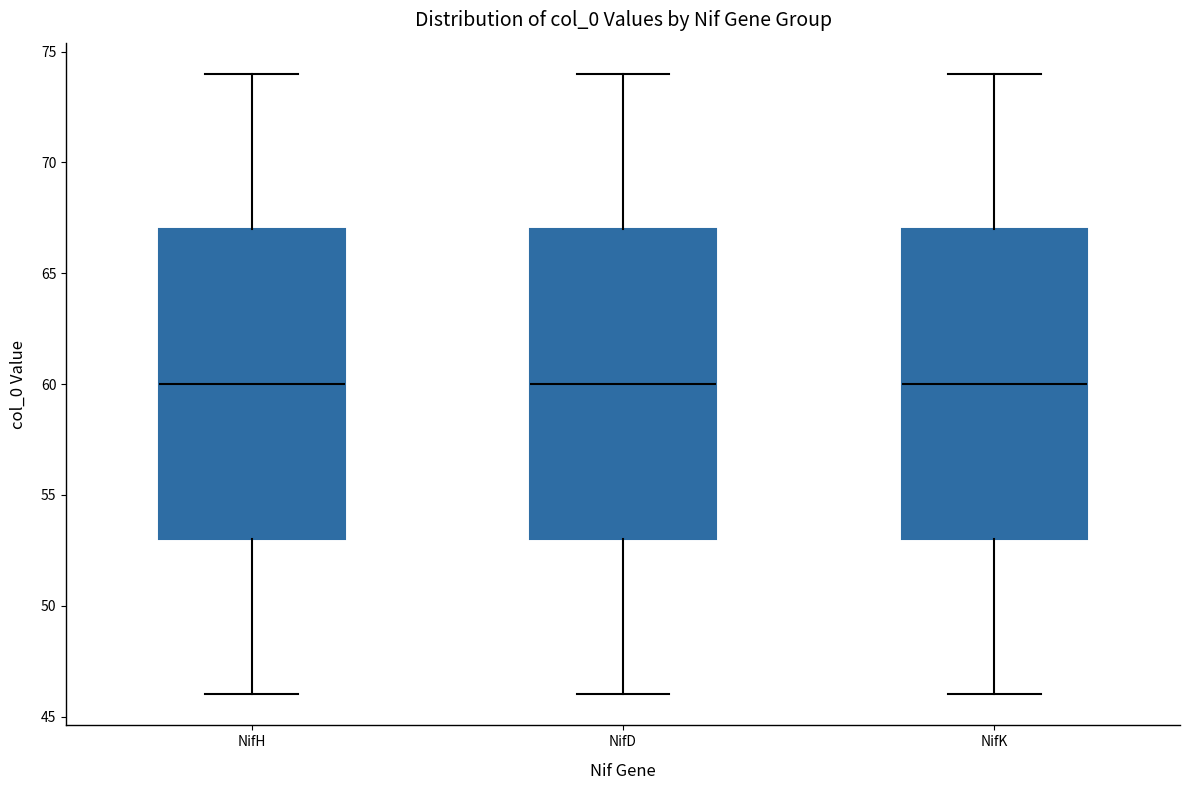

Where does the upper whisker of the box for NifH end on the y-axis? The values are not printed on the chart, so give them approximately, as read against the axis.

74